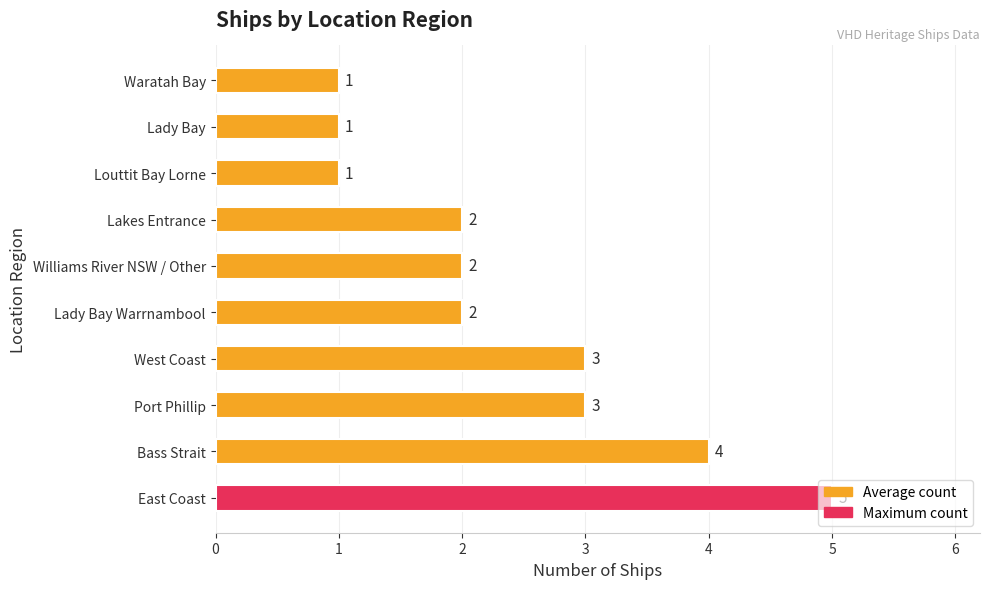

What is the sum of the values at Port Phillip and Lakes Entrance?

5